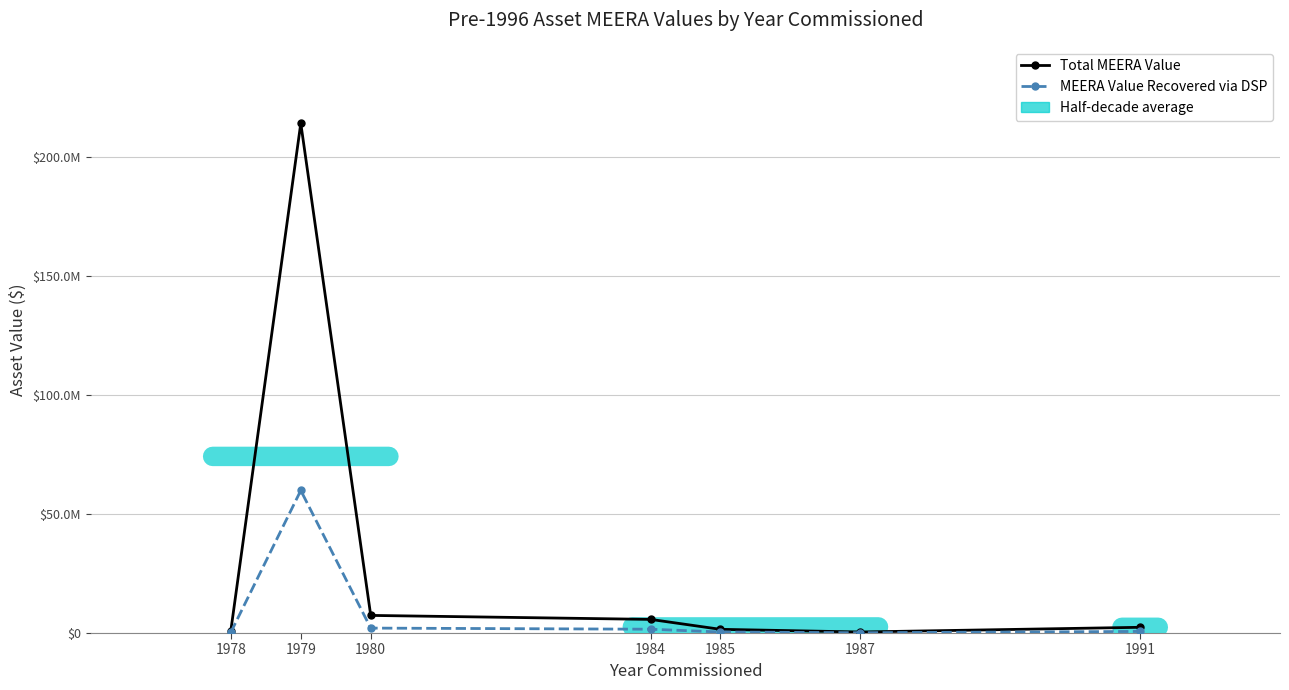

The Total MEERA Value series shows 4044128.7 at 1991. True or false?

False